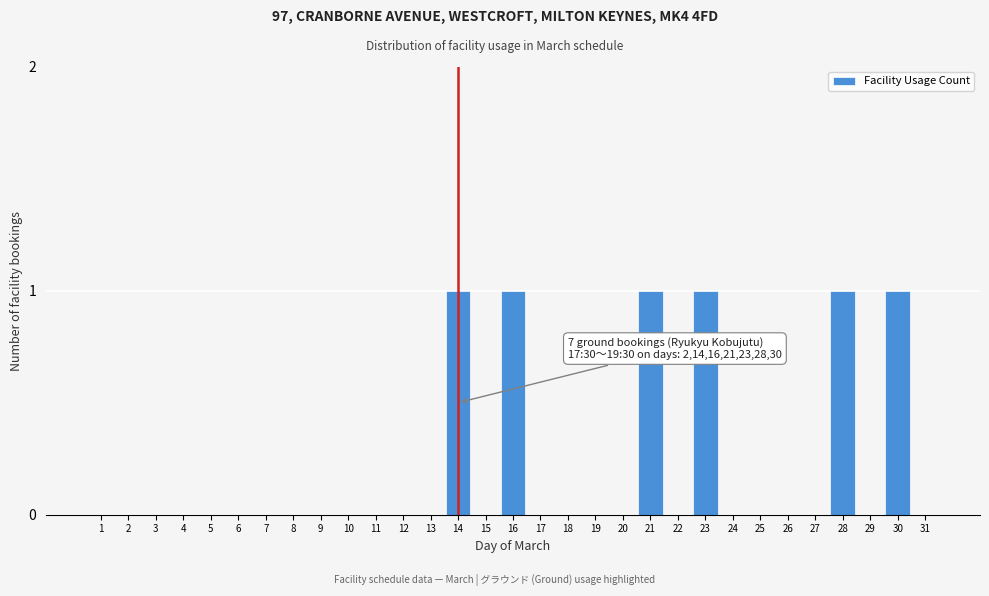

Is it true that the value at 12 is 1?

False